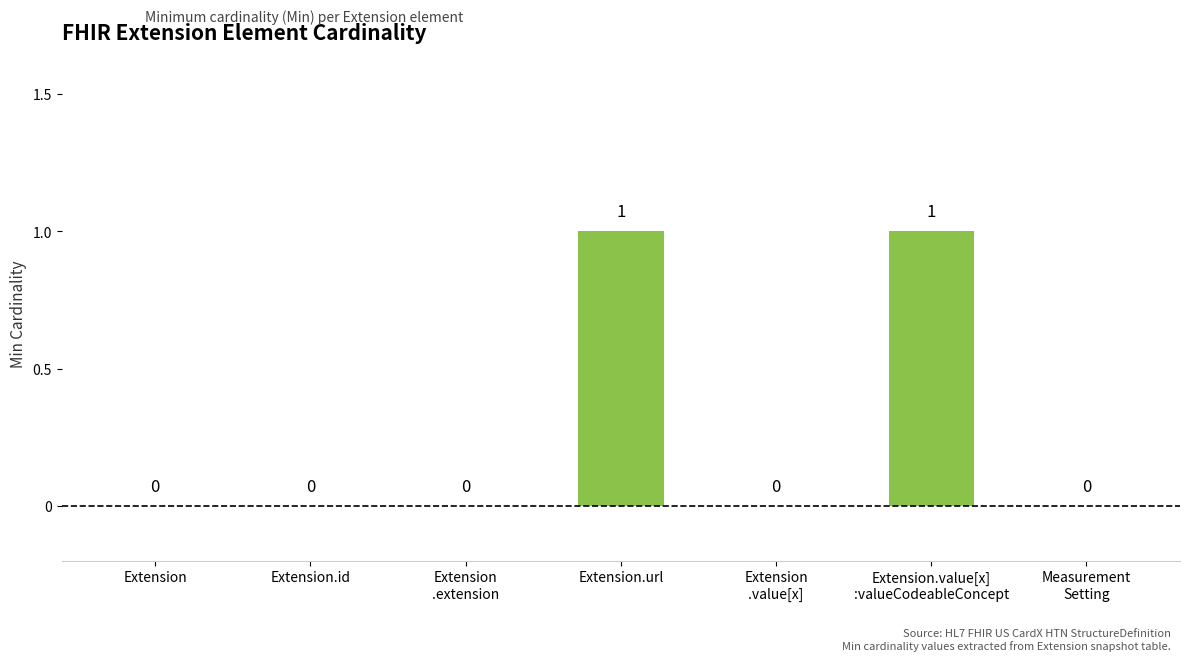

True or false: the data shows -1 at Extension.id.

False